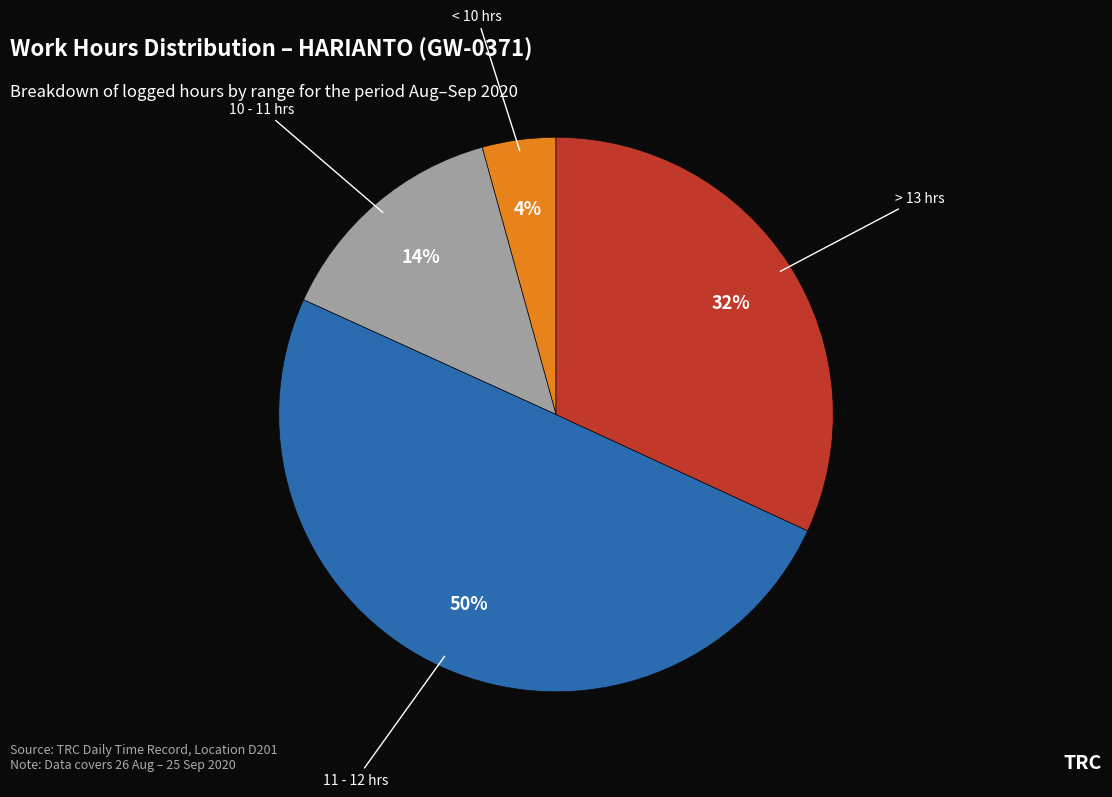

To the nearest percent, what is the difference between the largest and smallest slice percentages?

46%